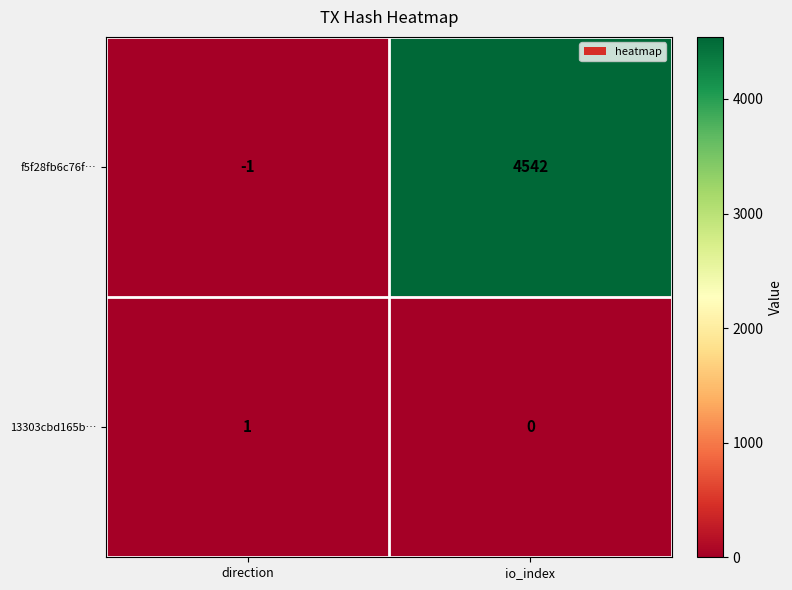

What is the difference between the maximum and minimum values in the f5f28fb6c76f… series?

4543